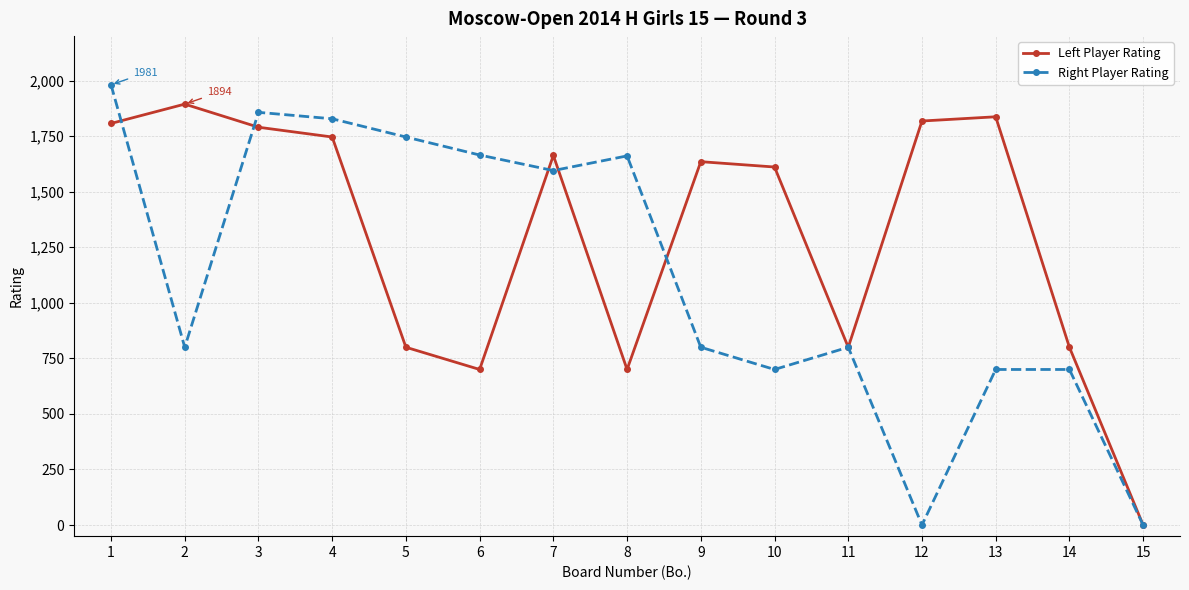

Between 6 and 14, which series saw the biggest shift?

Right Player Rating